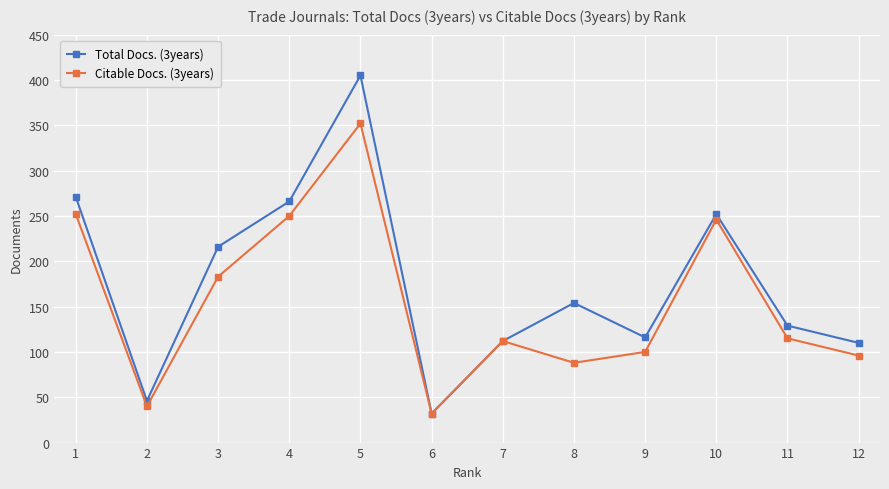

What is the difference between the highest and lowest values at 8?

66